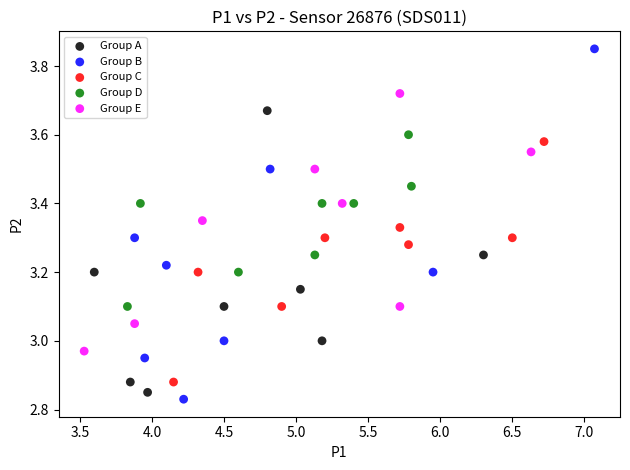

Which series contains the highest Y value?

Group B